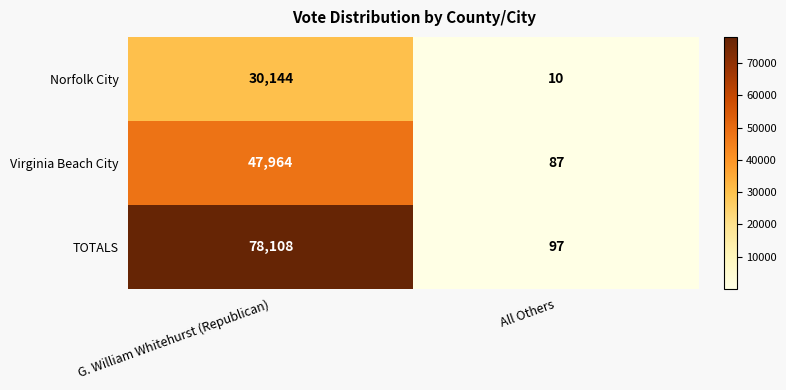

The value of TOTALS at All Others is 48. True or false?

False